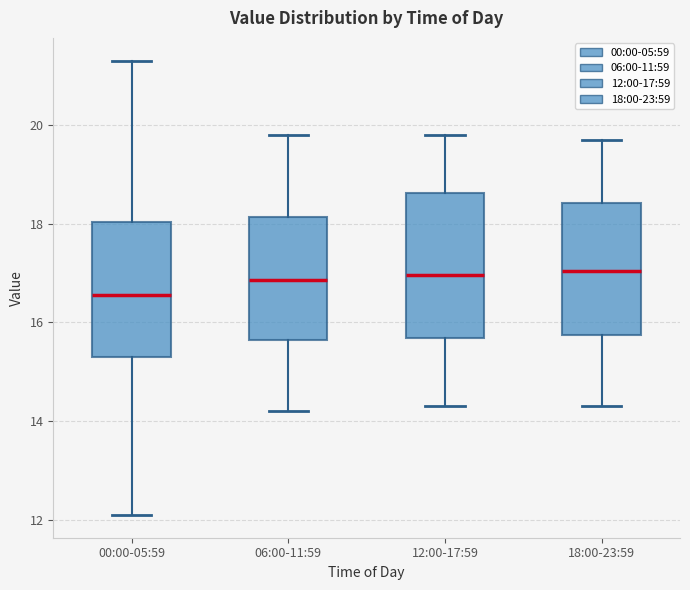

Reading left to right, read every box against the y-axis: the position of its median line, the range the box covers, and the ends of its whiskers. The values are not printed on the chart, so give them approximately, as read against the axis.

00:00-05:59: median 16.6, box 15.4 to 18.0, whiskers 12.2 to 21.4
06:00-11:59: median 16.8, box 15.6 to 18.2, whiskers 14.2 to 19.8
12:00-17:59: median 17.0, box 15.6 to 18.6, whiskers 14.4 to 19.8
18:00-23:59: median 17.0, box 15.8 to 18.4, whiskers 14.4 to 19.8